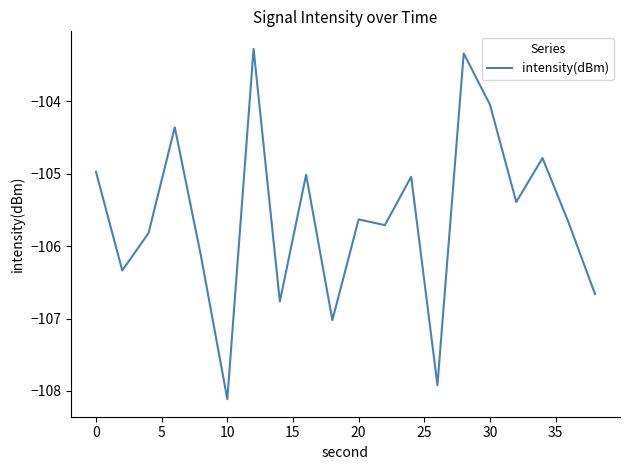

What is the difference between the maximum and minimum values?

4.8